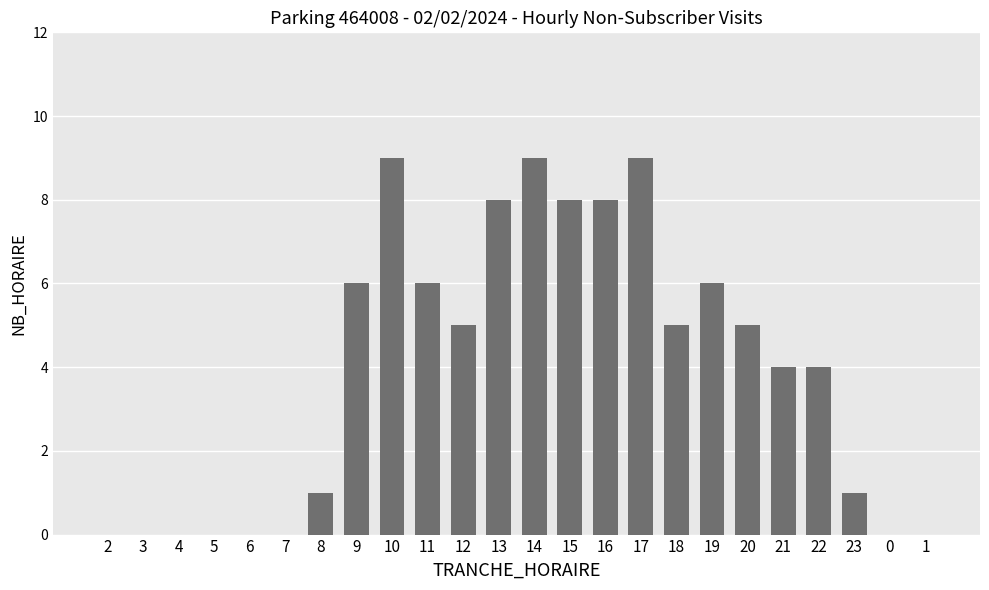

Reading left to right, list all the values displayed in this chart.

0	0	0	0	0	0	1	6	9	6	5	8	9	8	8	9	5	6	5	4	4	1	0	0